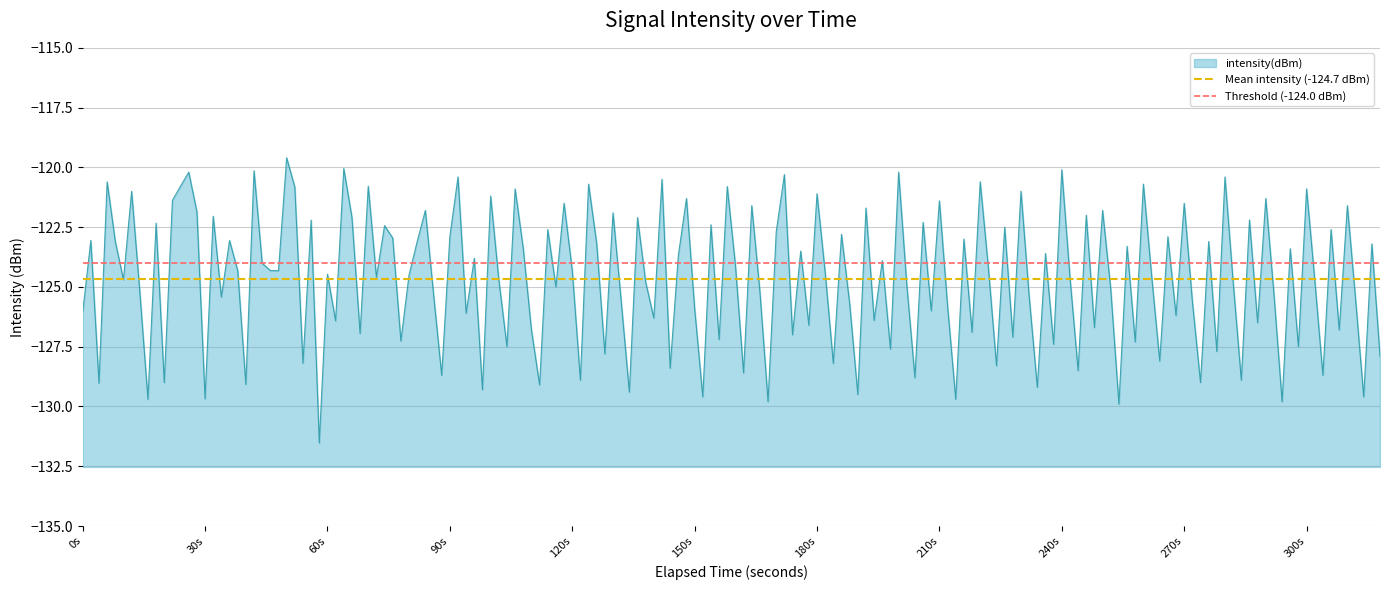

Does the chart display data point markers on the line(s)?

No